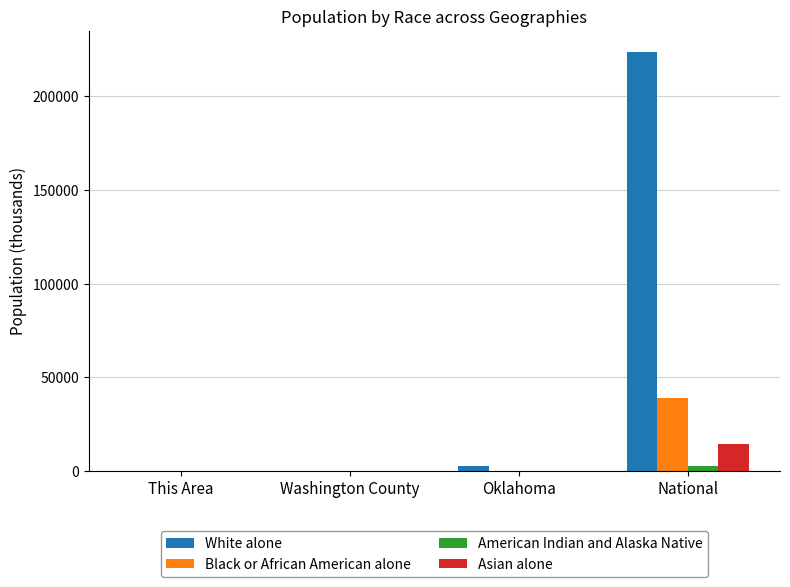

What is the sum of all American Indian and Alaska Native values?

3260.1